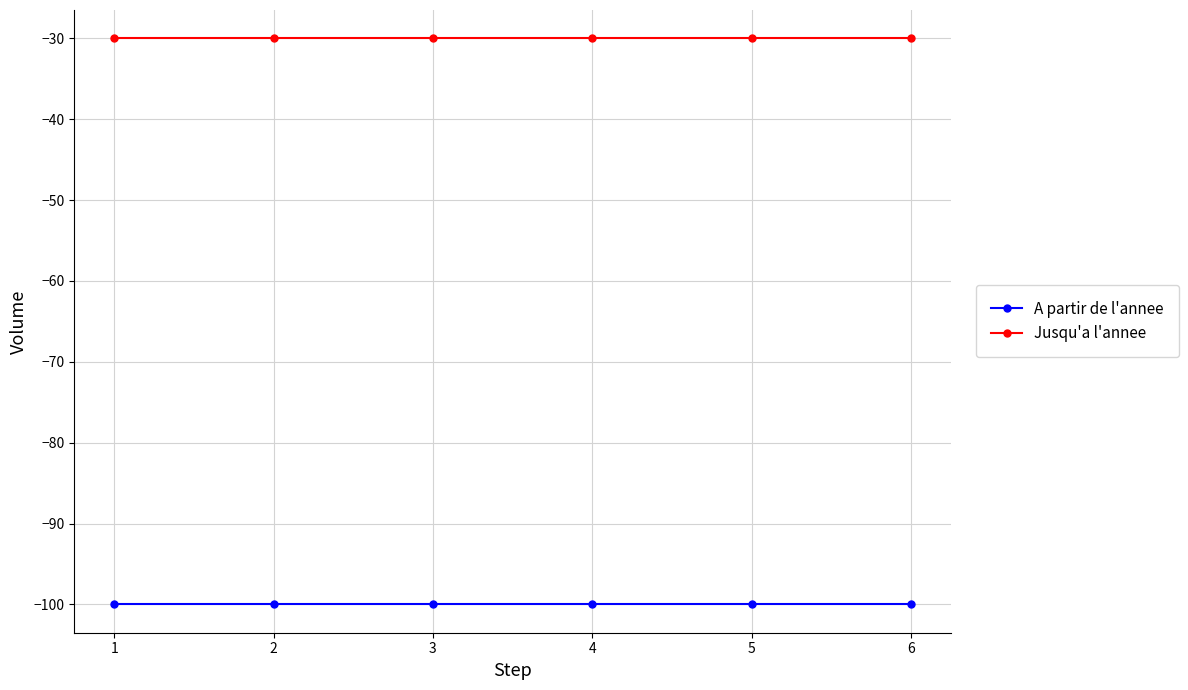

List the series in order of their peak value, highest first.

Jusqu'a l'annee, A partir de l'annee